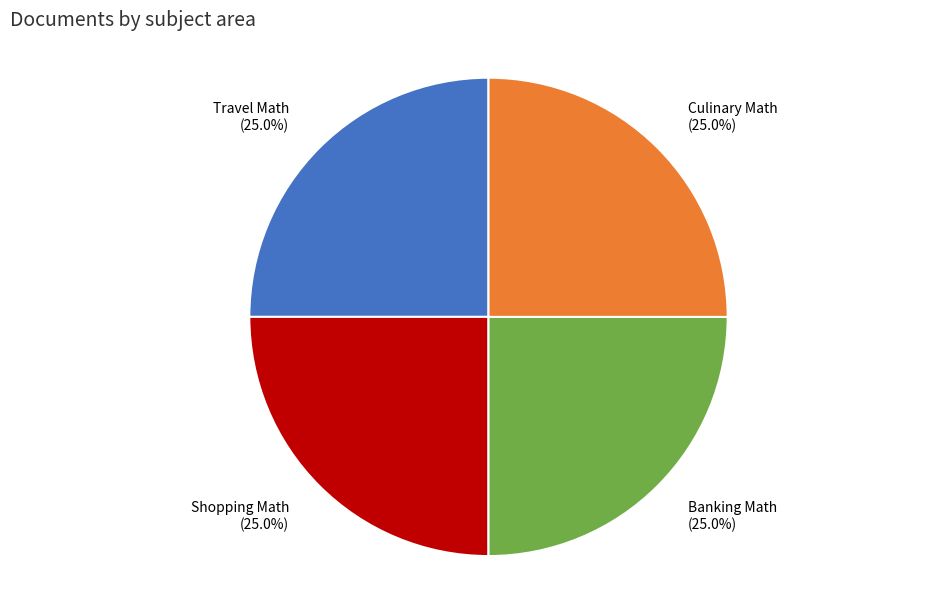

How many segments does this pie chart have?

4